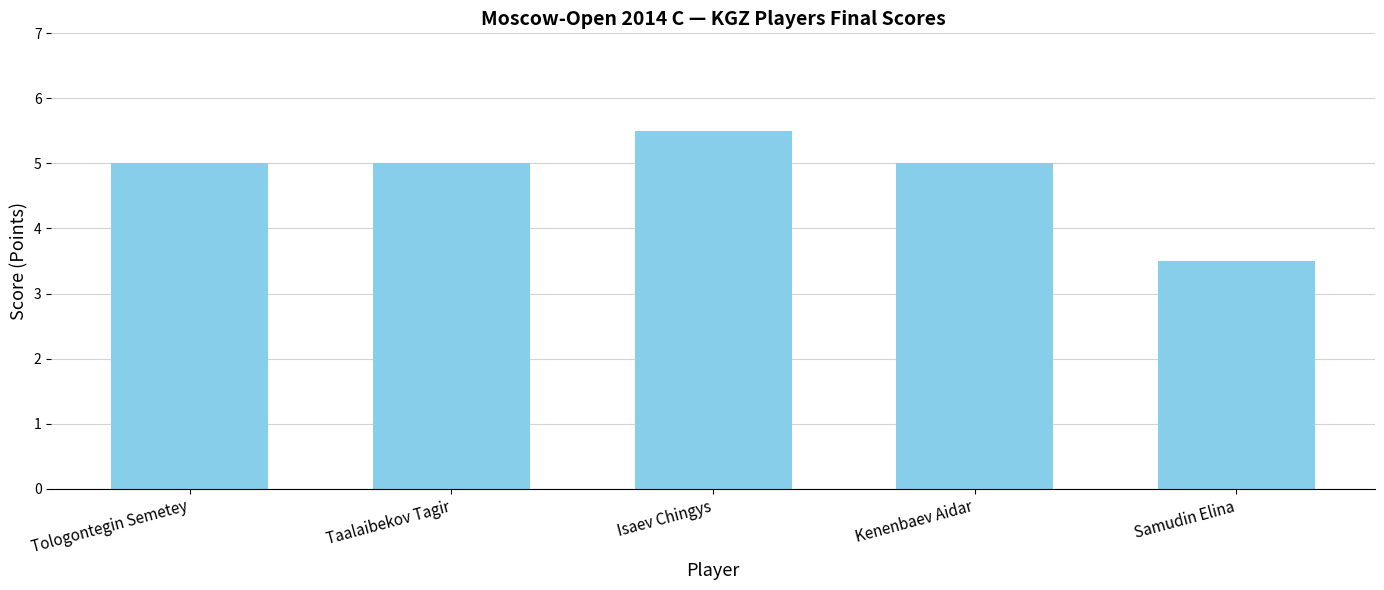

What is the difference between the maximum and minimum values?

2.0